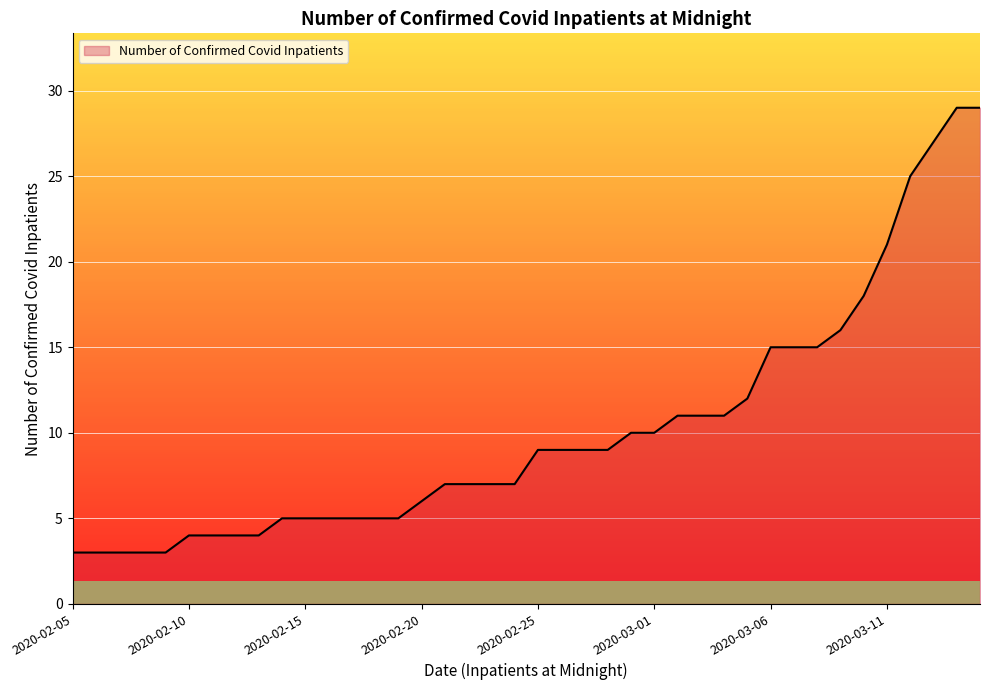

Which has a higher value, 2020-03-16 or 2020-02-15?

2020-03-16